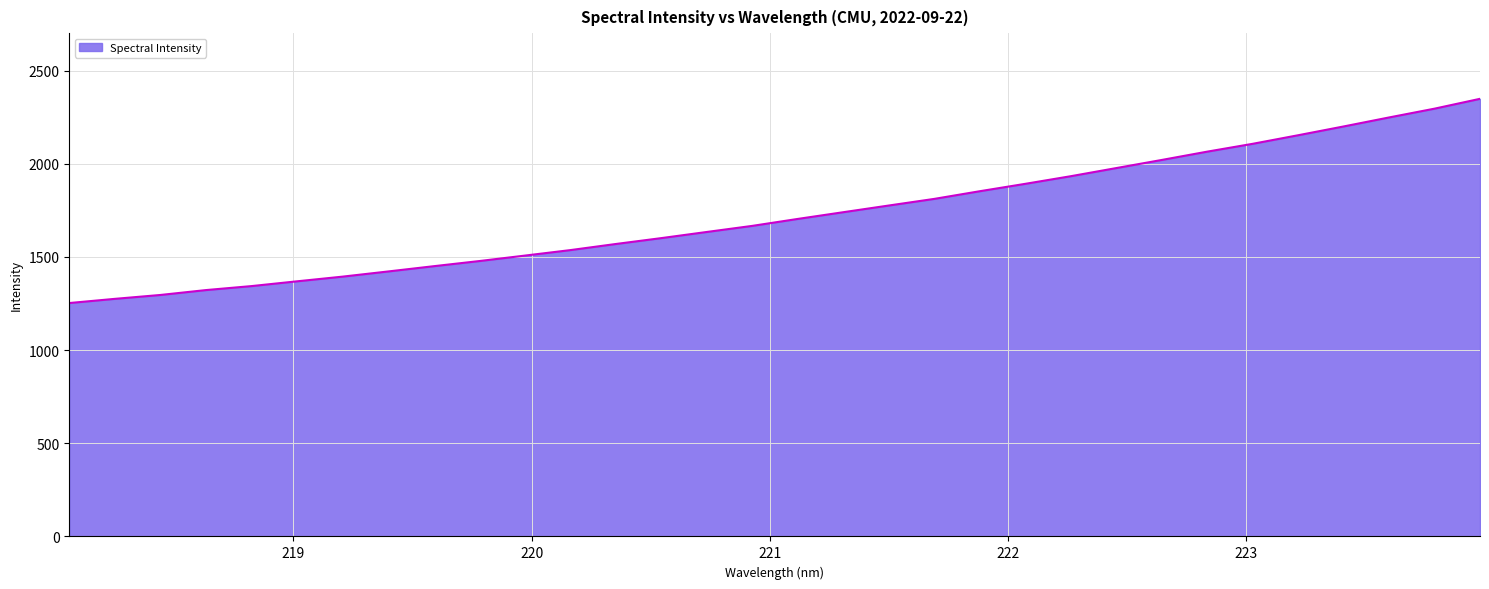

What is the greatest value displayed?

2348.7